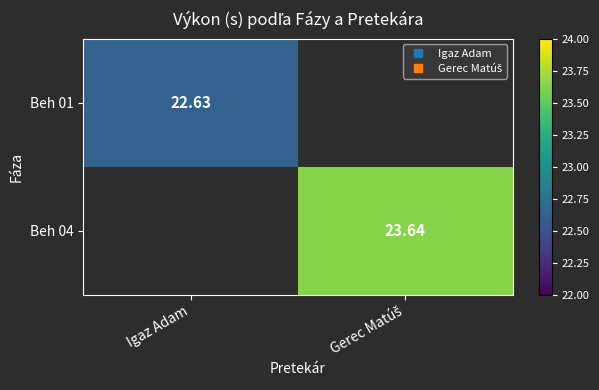

Where does the Beh 04 series first go above 23?

Gerec Matúš